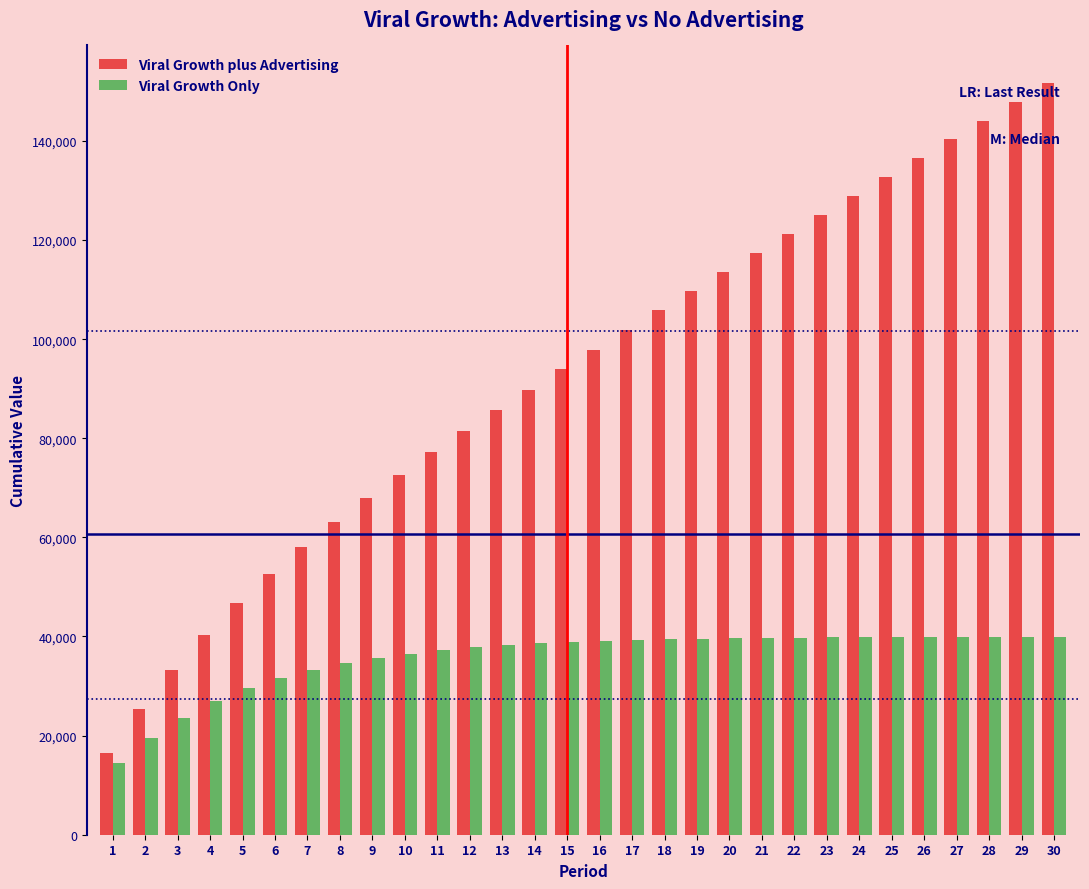

What is the approximate value of Viral Growth plus Advertising at 16?

97899.3